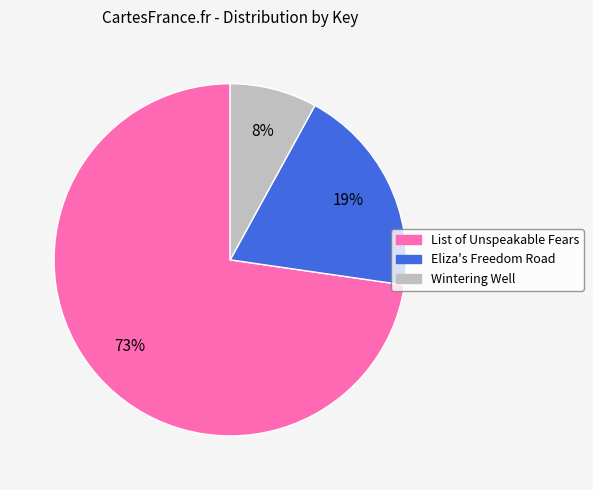

Is there a majority slice in this chart?

Yes